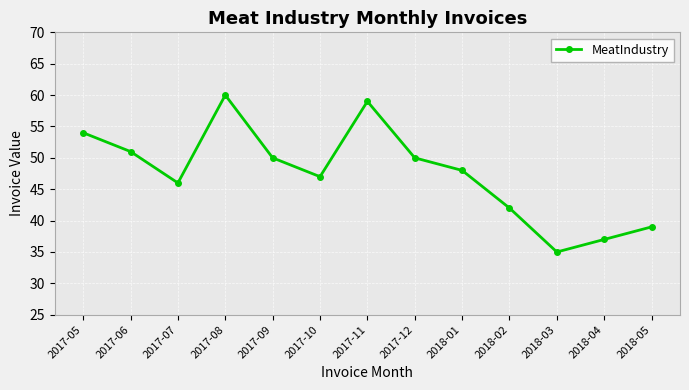

Reading left to right, what are all the values shown in this chart?

2017-05=54	2017-06=51	2017-07=46	2017-08=60	2017-09=50	2017-10=47	2017-11=59	2017-12=50	2018-01=48	2018-02=42	2018-03=35	2018-04=37	2018-05=39